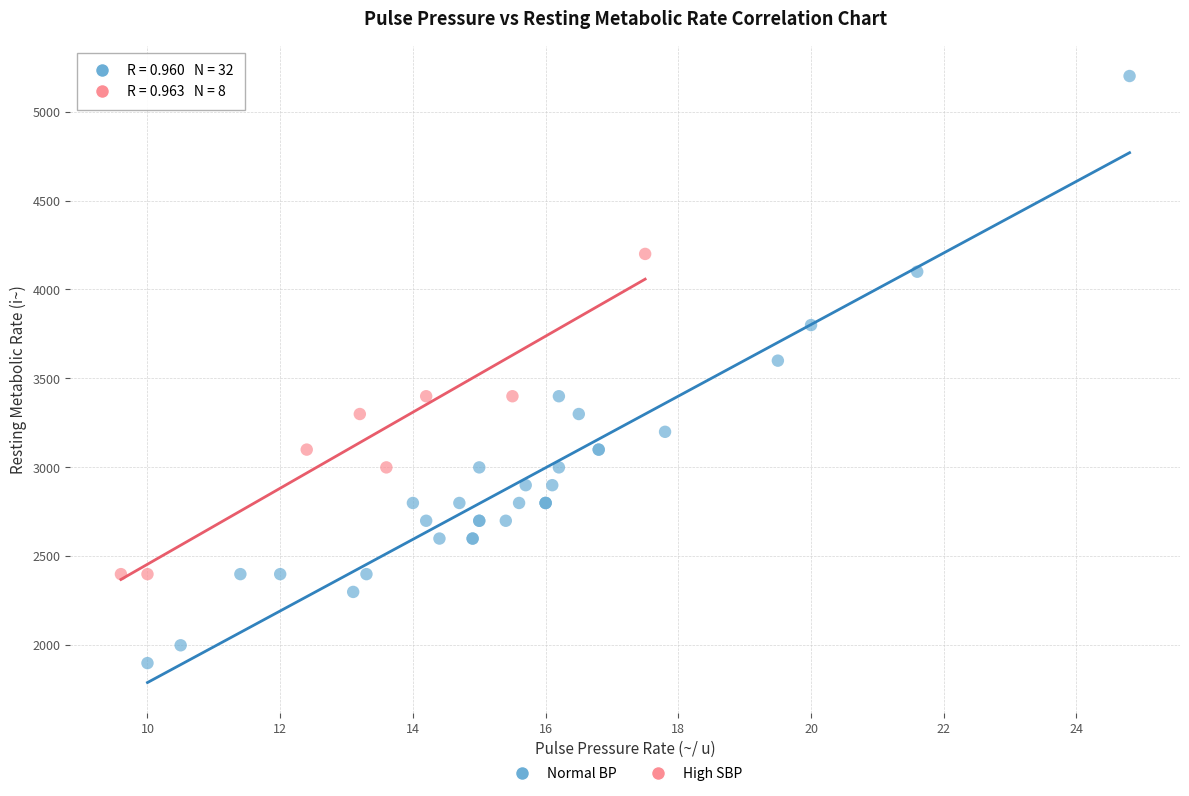

What are all the series names shown in the legend?

Normal BP, High SBP